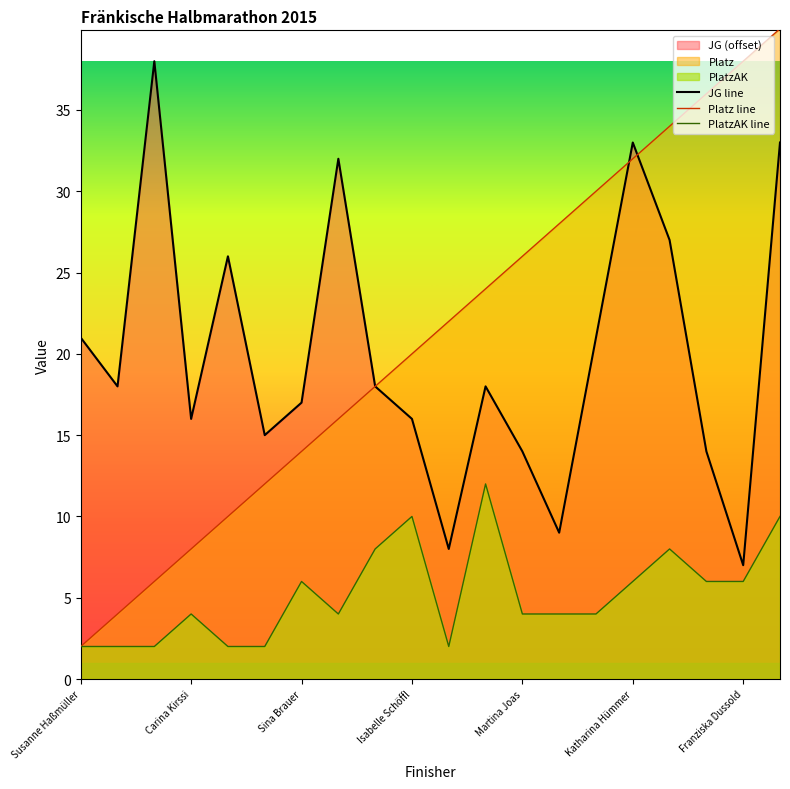

What is the greatest value displayed?

40